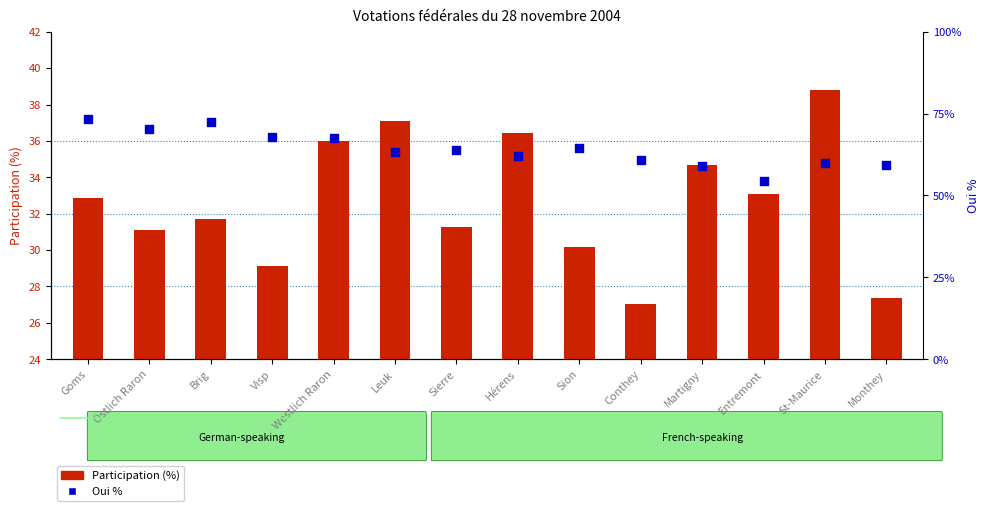

Which series contains the highest Y value?

Oui %